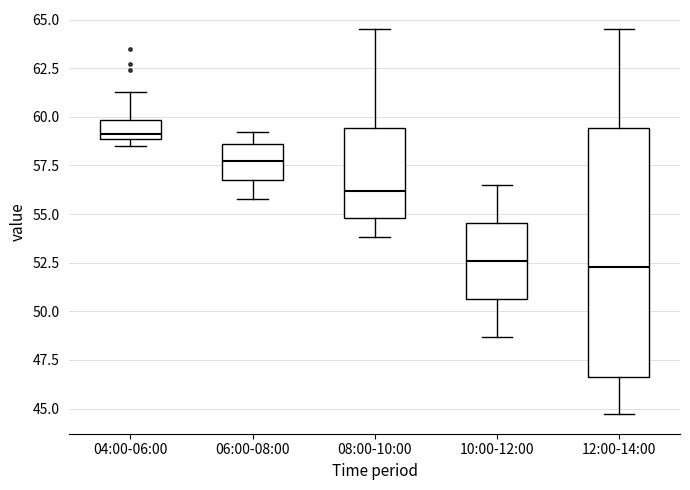

Reading left to right, transcribe this box plot: for each box, give where its median line is, the range the box spans, and where its two whiskers end, as read against the y-axis. The values are not printed on the chart, so give them approximately, as read against the axis.

04:00-06:00: median 59.0 (just above the box's lower edge), box 59.0 to 60.0, whiskers 58.5 to 61.5
06:00-08:00: median 58.0, box 57.0 to 58.5, whiskers 56.0 to 59.0
08:00-10:00: median 56.0, box 55.0 to 59.5, whiskers 54.0 to 64.5
10:00-12:00: median 52.5, box 50.5 to 54.5, whiskers 48.5 to 56.5
12:00-14:00: median 52.5, box 46.5 to 59.5, whiskers 44.5 to 64.5